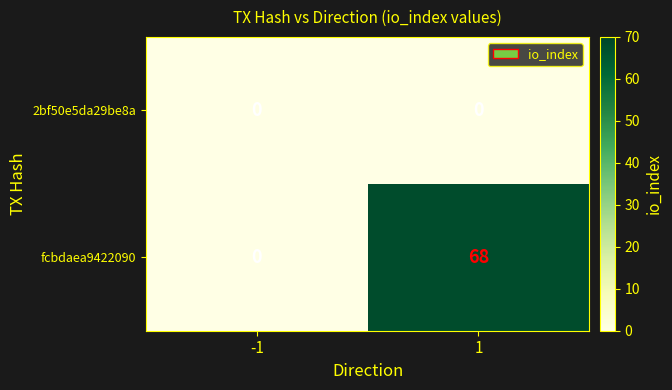

What is the maximum value shown in the chart?

68